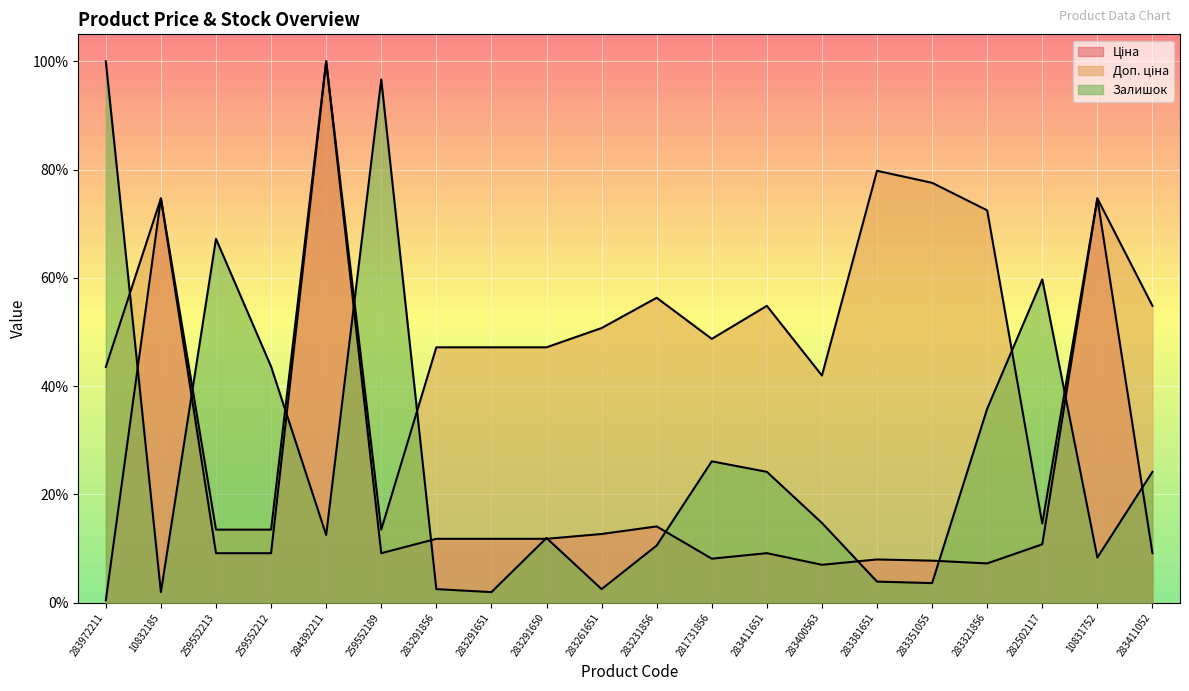

The Ціна series shows 0.1 at 283351055. True or false?

True